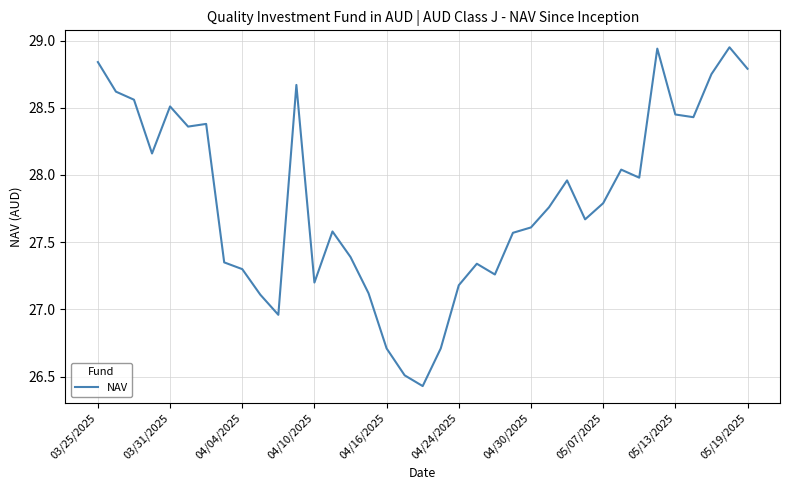

What is the difference between the maximum and minimum values?

2.5